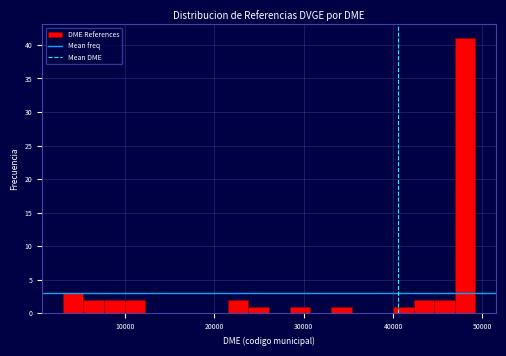

Around what value on the x-axis is the tallest bar? Give the approximate position of its centre, as read against the axis.

48000